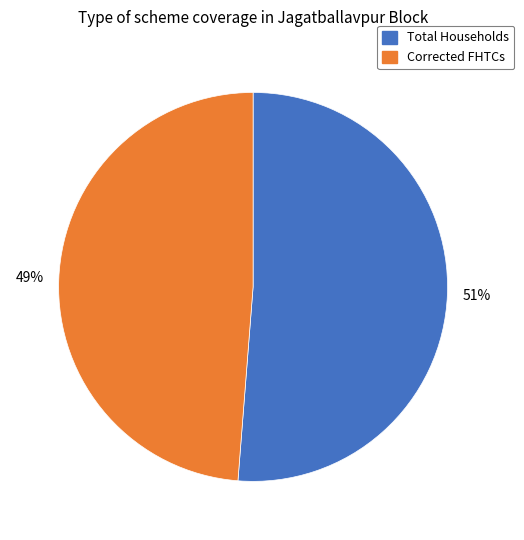

Is there any slice that represents more than half of the pie?

Yes